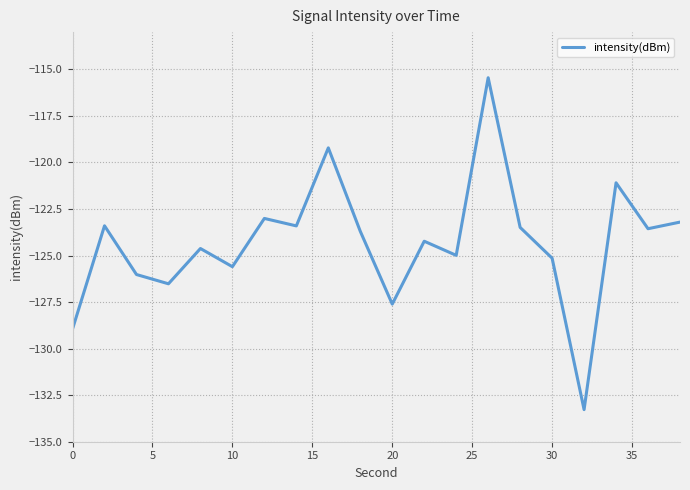

What is the maximum value shown in the chart?

-115.5